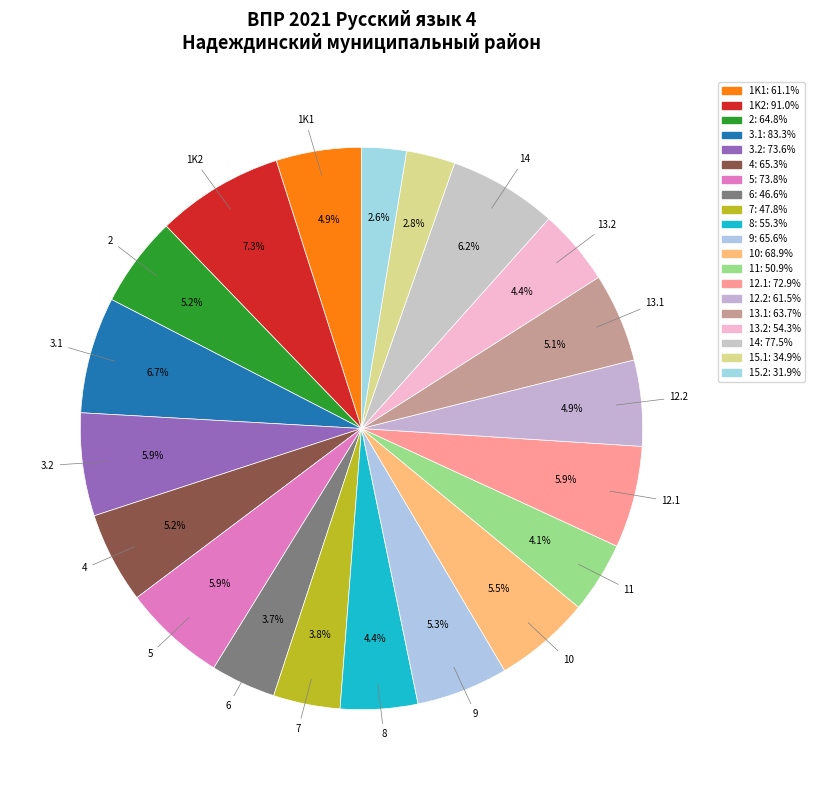

How many slices are in this pie chart?

20